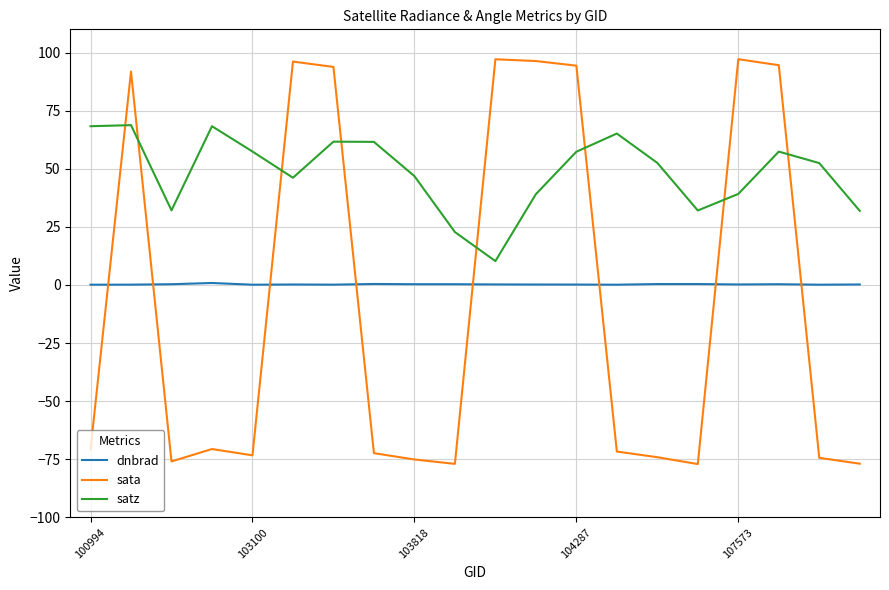

What is the difference between the maximum and minimum values in the sata series?

174.2